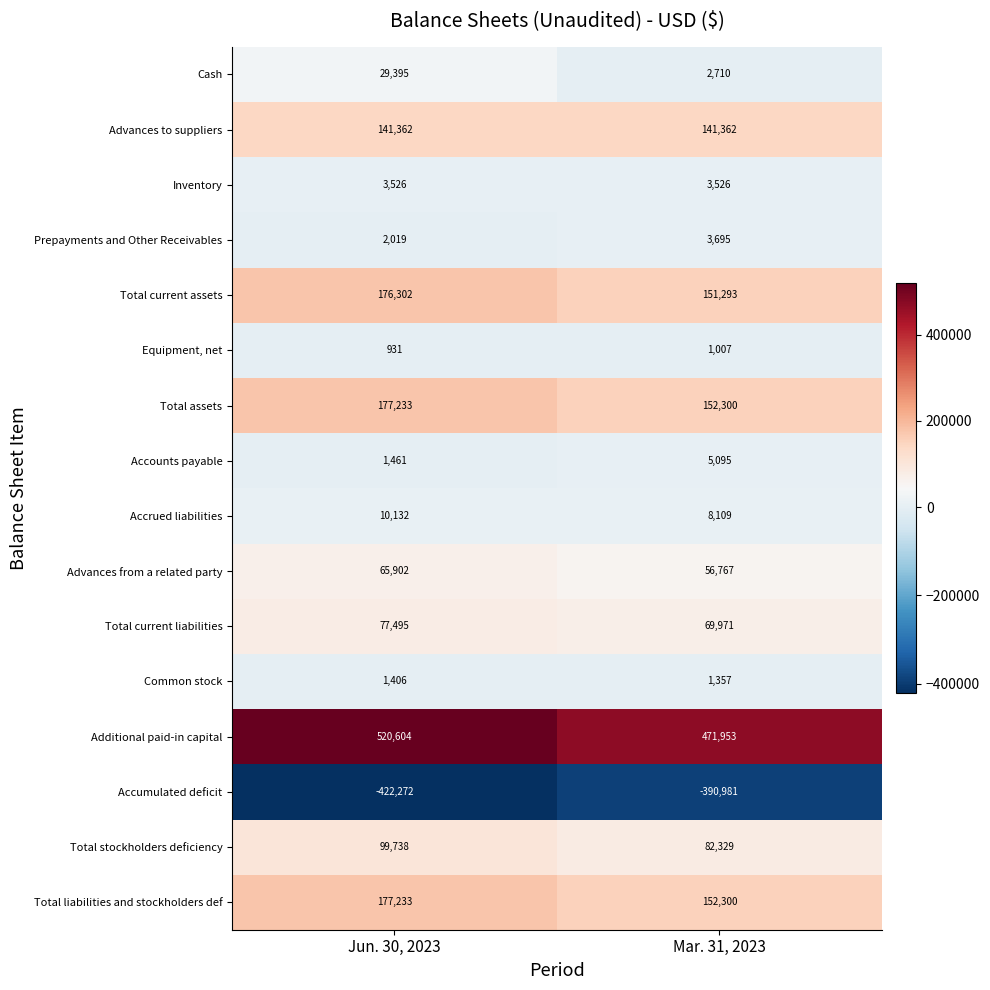

What is the total value across all series at Jun. 30, 2023?

1062467